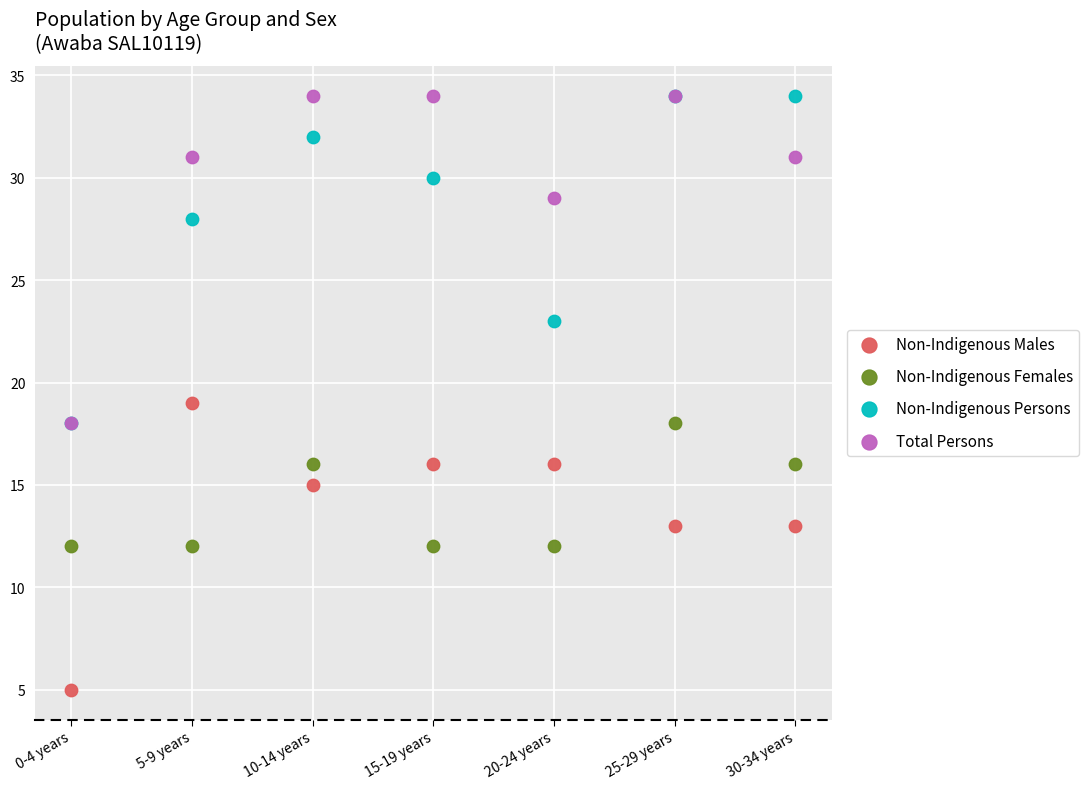

In the Non-Indigenous Persons series, what Y value is closest to 26?

28